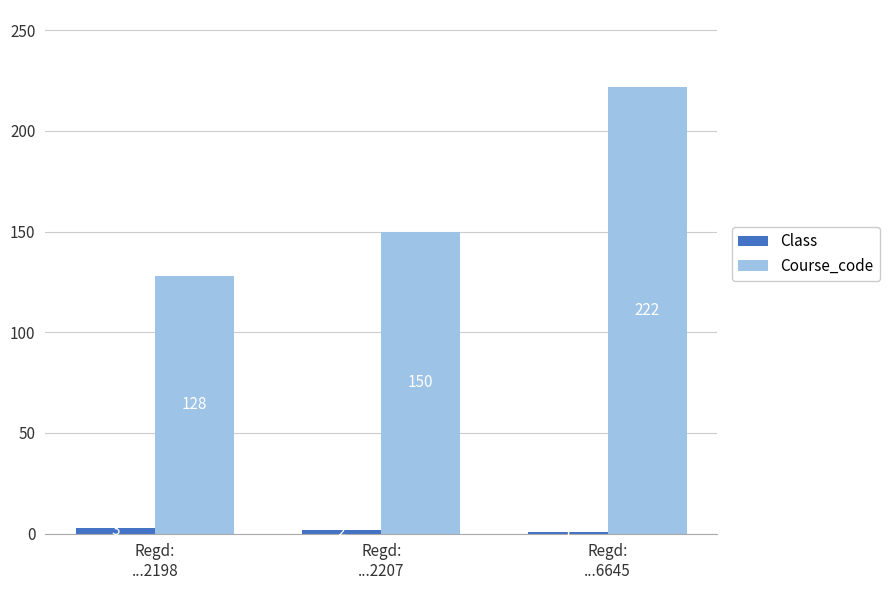

At which category is the sum across all series the highest?

Regd:
...6645